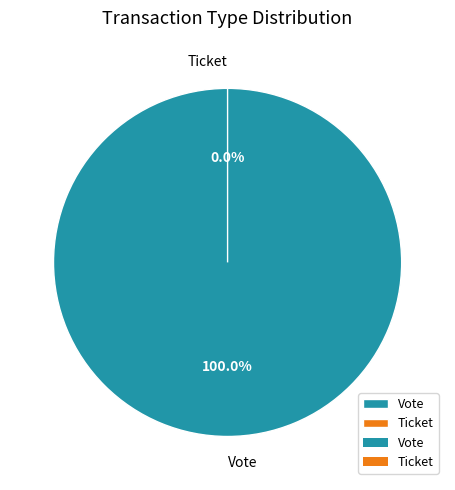

To the nearest percent, what is the average slice percentage?

50%